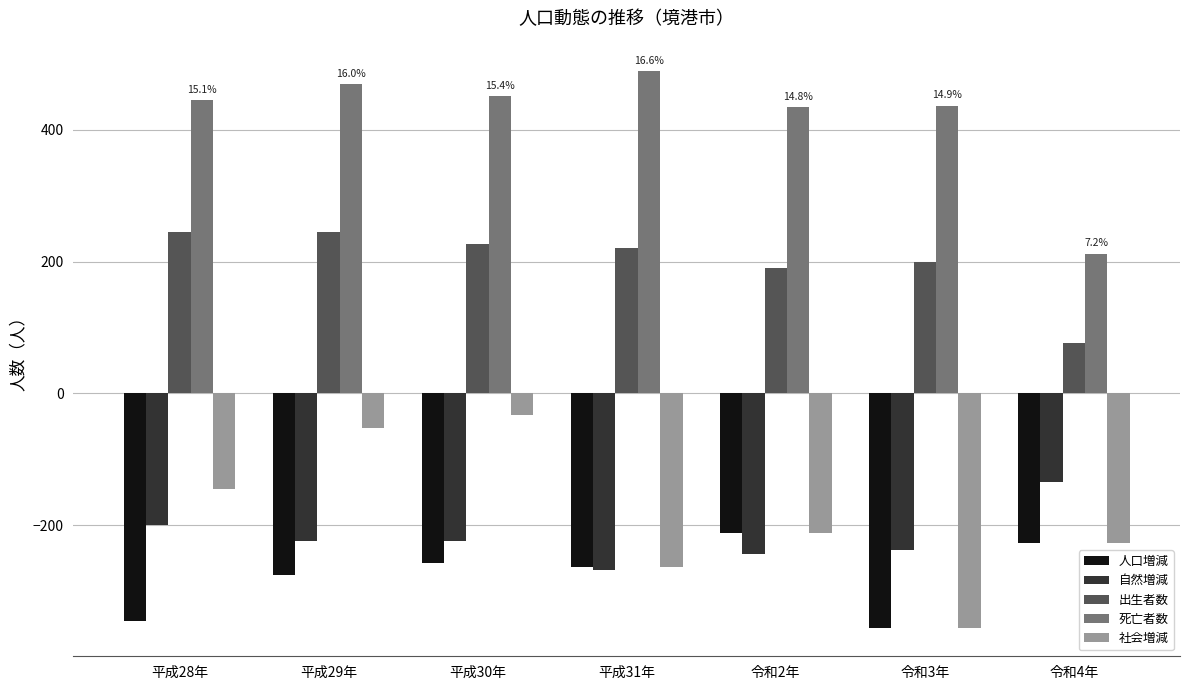

What is the label of the 3rd bar from the right?

令和2年